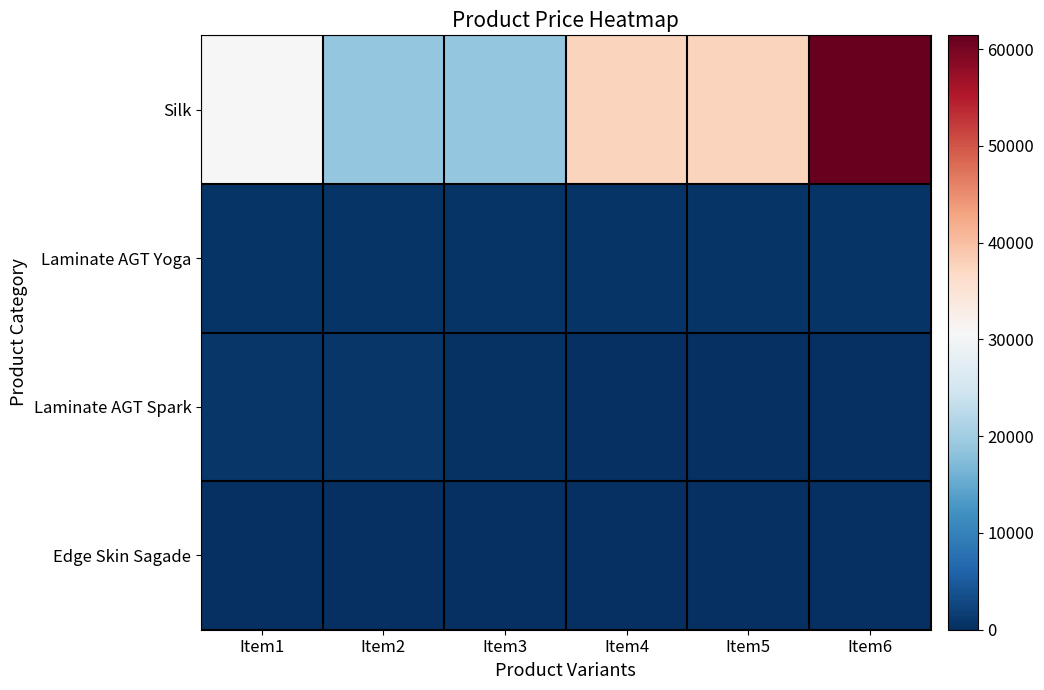

Between Item5 and Item1, which is larger?

Item5